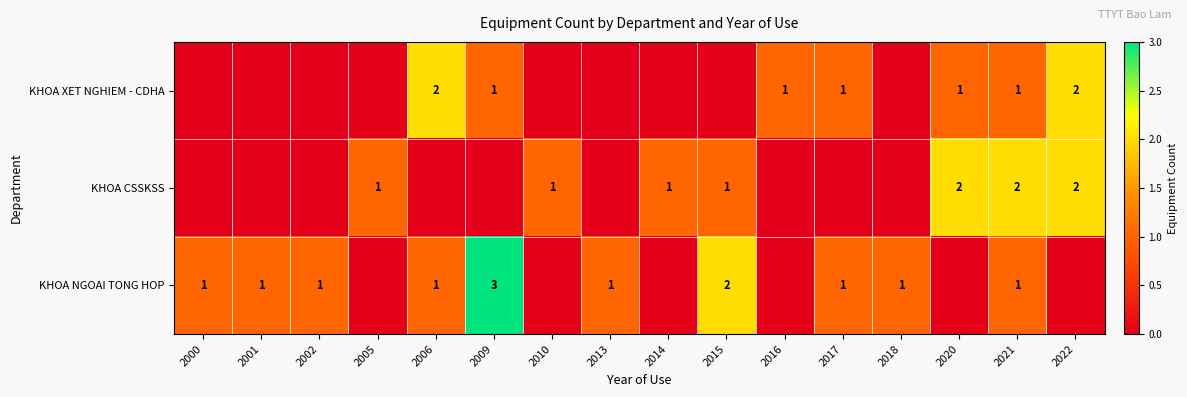

The value of KHOA XET NGHIEM - CDHA at 2021 is 0. True or false?

False